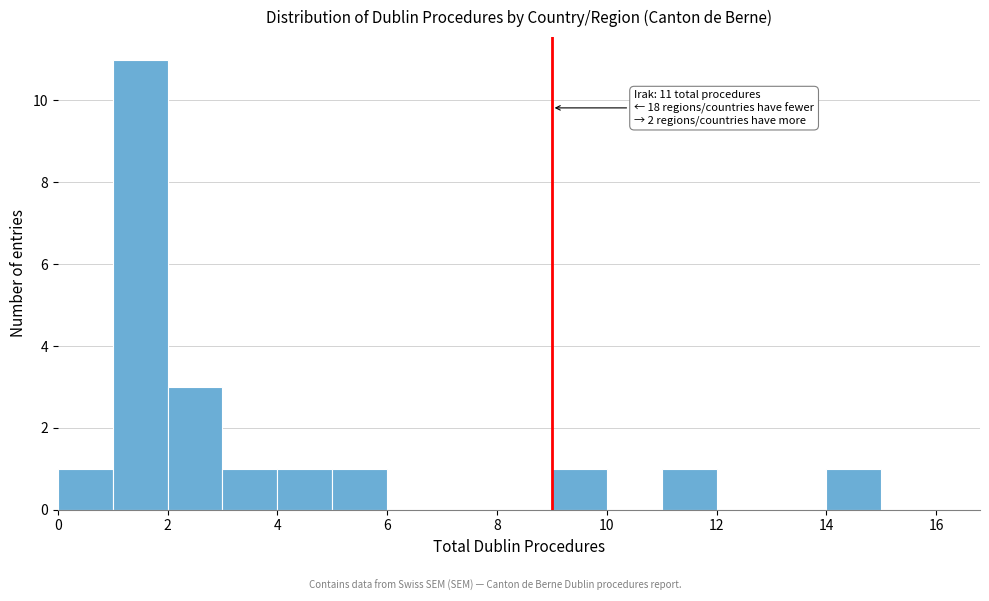

Over which range of the x-axis is the bar tallest?

1 to 2